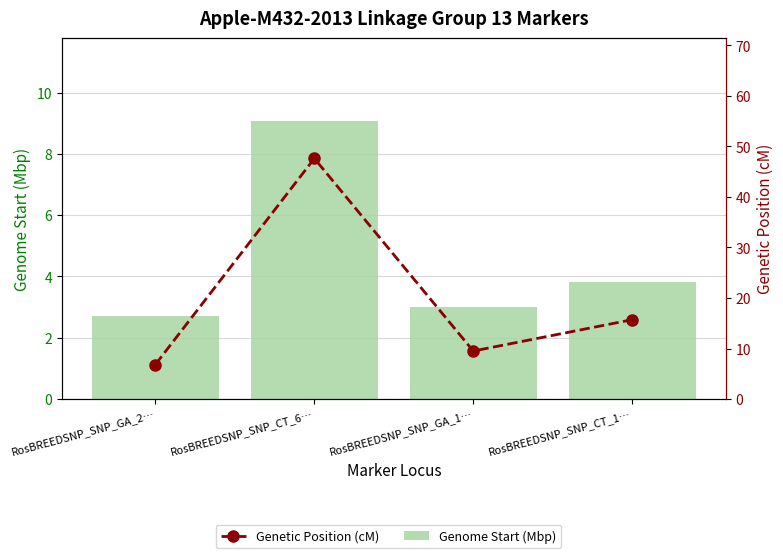

How many categories are shown in the chart?

4